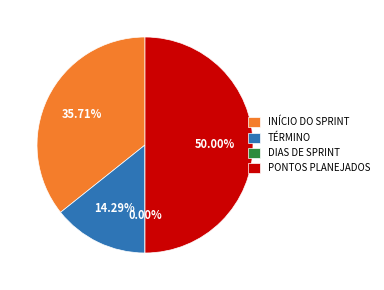

What is the smallest slice in the pie chart?

DIAS DE SPRINT